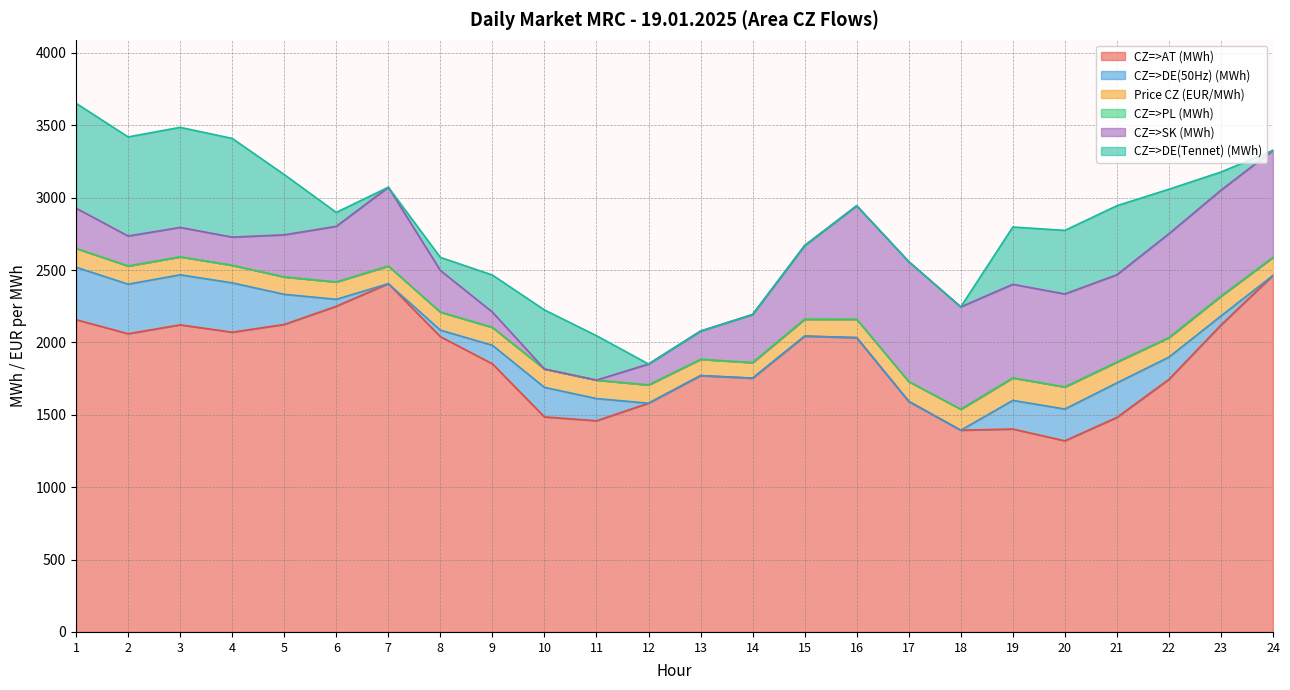

At which category is the sum across all series the highest?

1